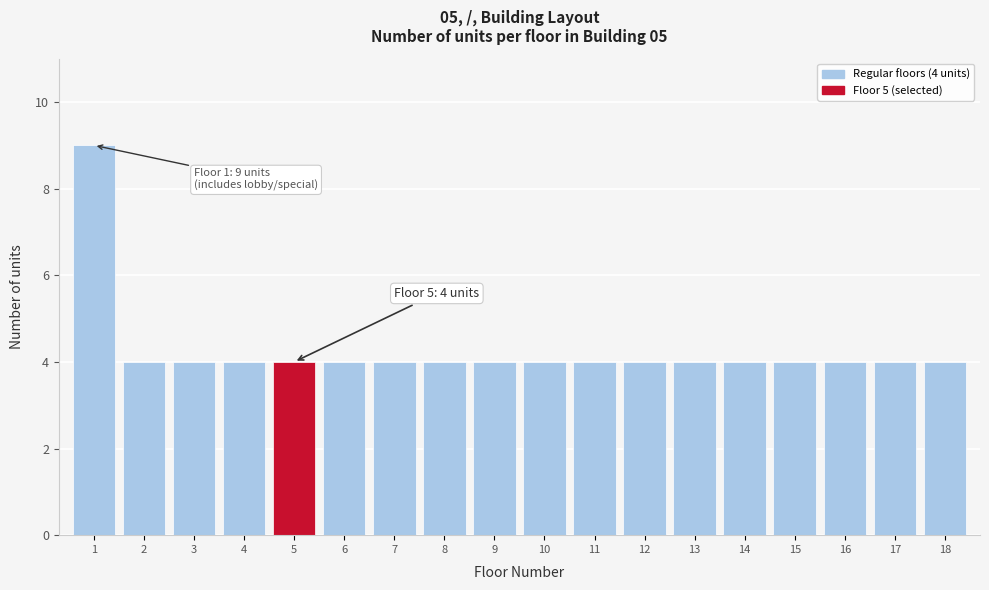

Reading left to right, list all the values displayed in this chart.

1=9	2=4	3=4	4=4	5=4	6=4	7=4	8=4	9=4	10=4	11=4	12=4	13=4	14=4	15=4	16=4	17=4	18=4